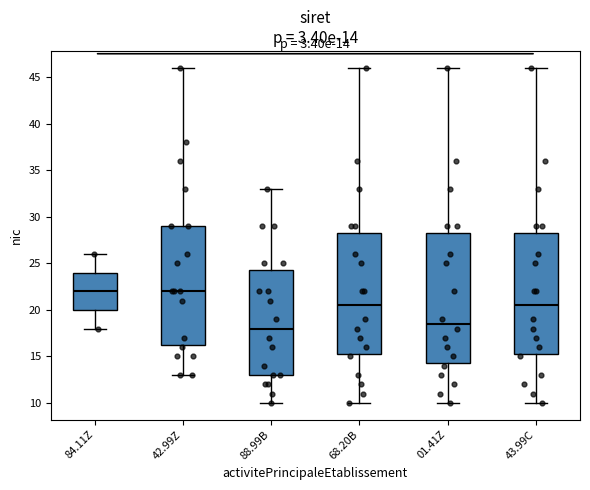

Which box is the tallest, from its lower edge to its upper edge?

01.41Z